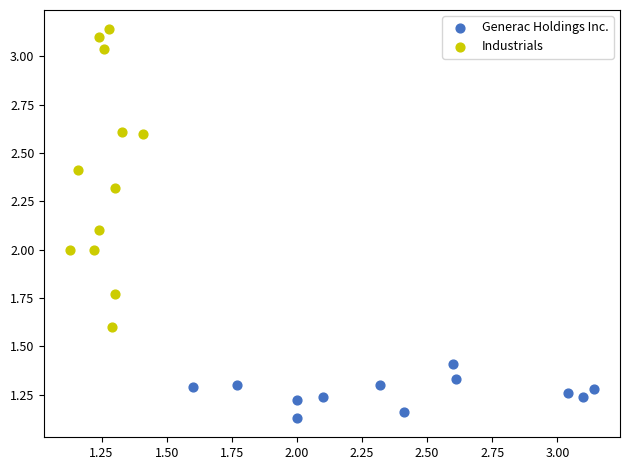

Which series has the widest spread of Y values?

Industrials